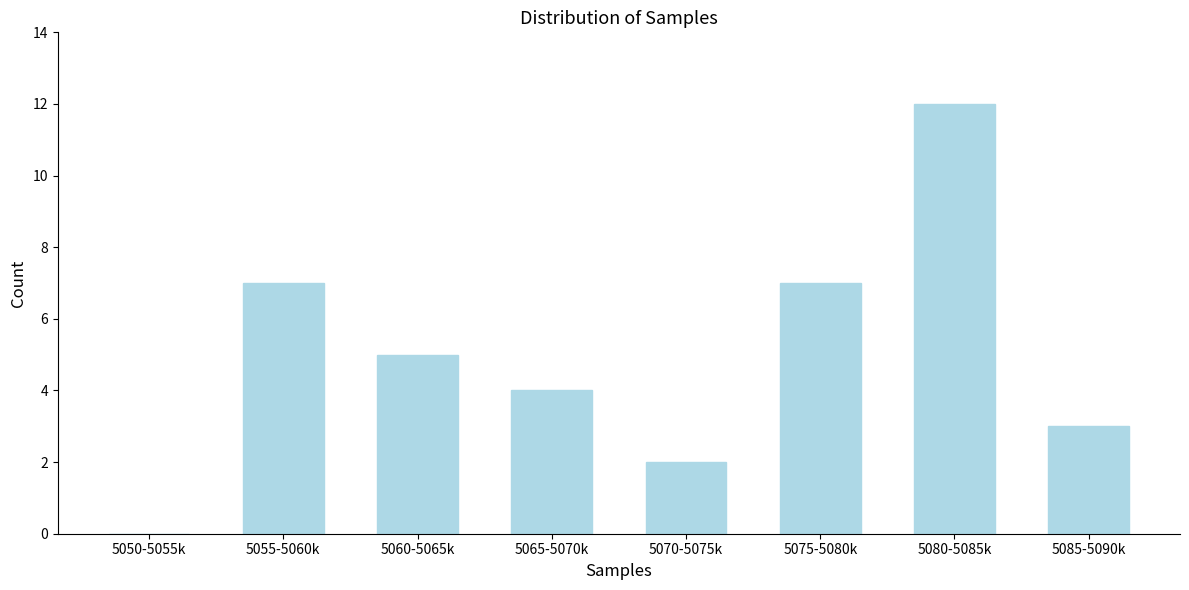

Reading left to right, list all the values displayed in this chart.

5050-5055k=0	5055-5060k=7	5060-5065k=5	5065-5070k=4	5070-5075k=2	5075-5080k=7	5080-5085k=12	5085-5090k=3